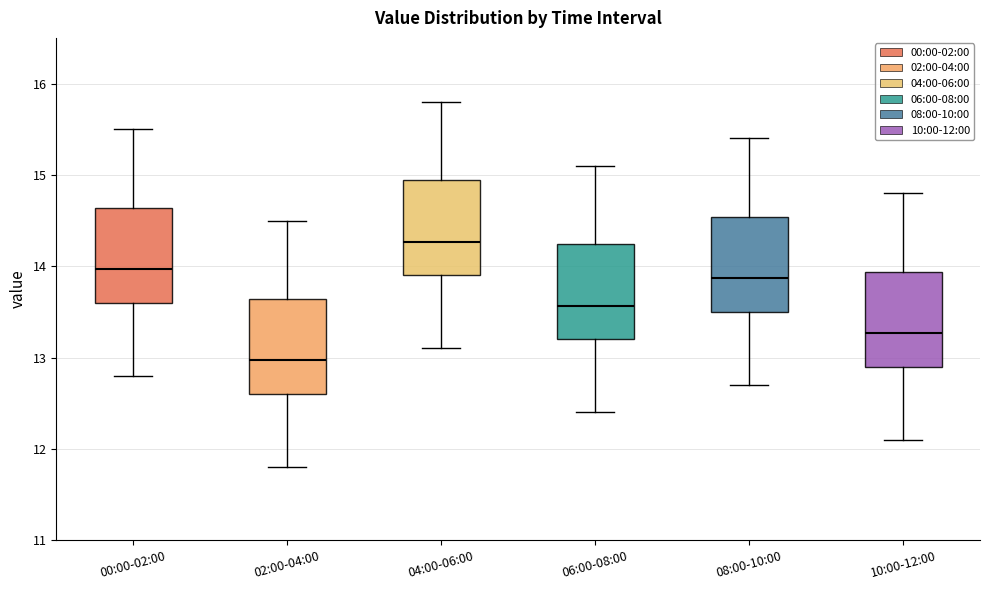

Which box has the lowest median line?

02:00-04:00